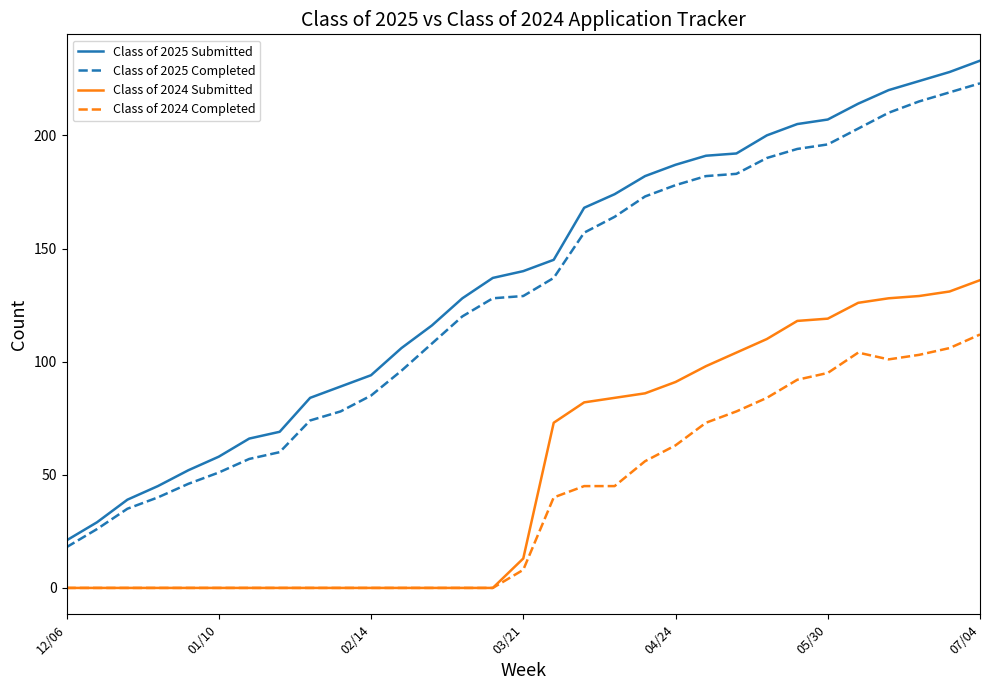

What is the highest value of the Class of 2025 Completed series?

223